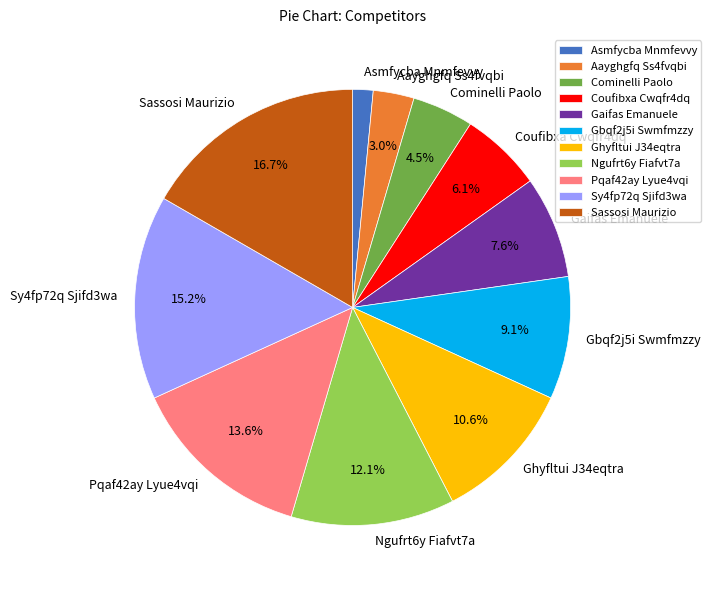

The Coufibxa Cwqfr4dq slice represents 1% of the pie. True or false?

False